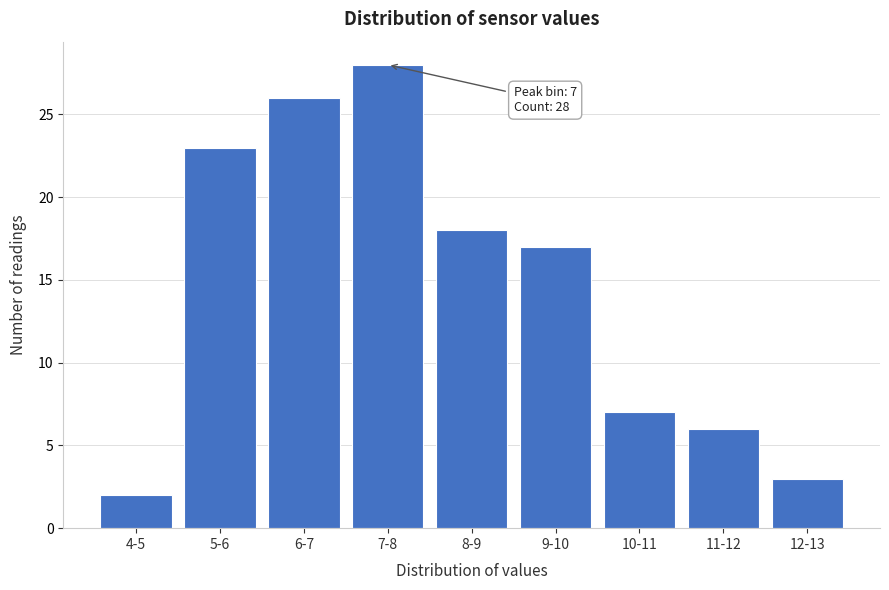

Reading right to left, extract all data points from this chart.

3	6	7	17	18	28	26	23	2